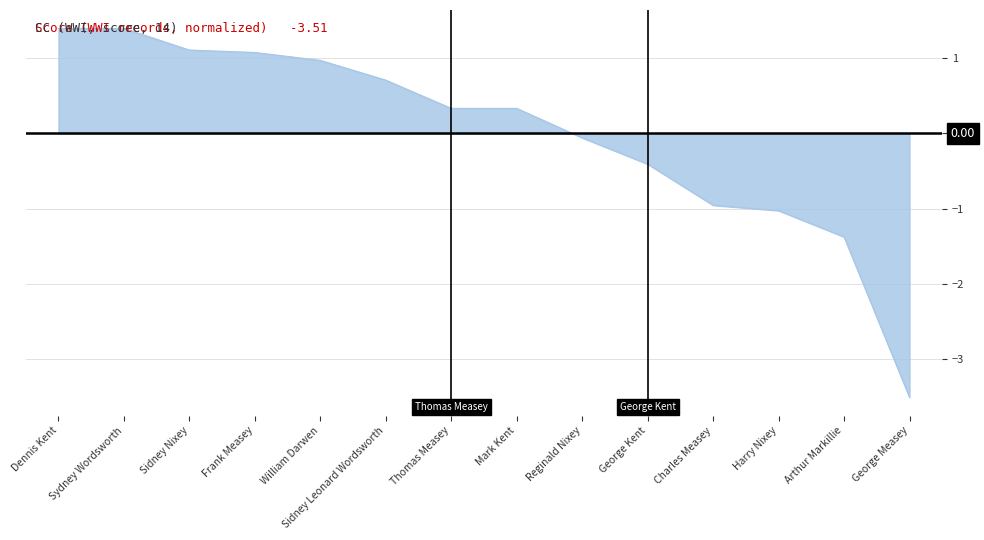

What value does the data have at Dennis Kent?

1.4